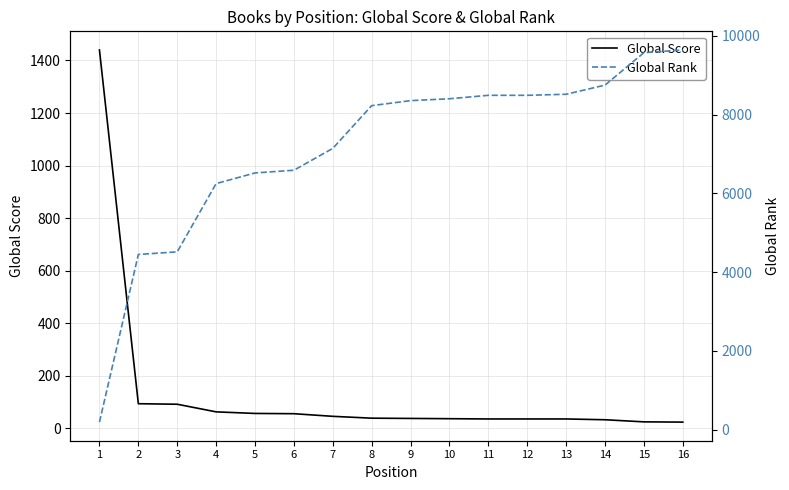

Which category has the highest value in the Global Rank series?

16